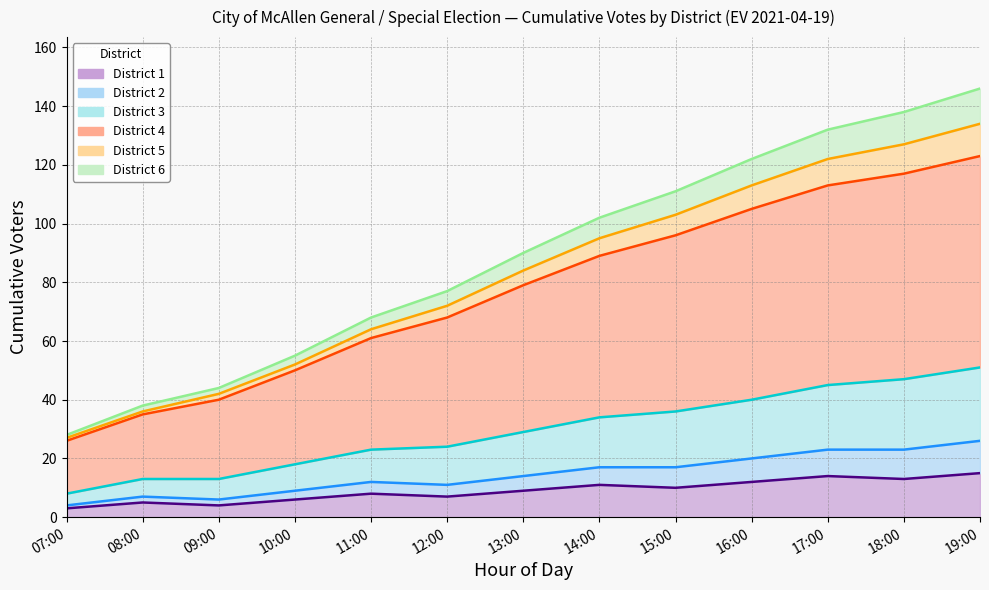

Which has a higher value, 10:00 or 11:00?

11:00